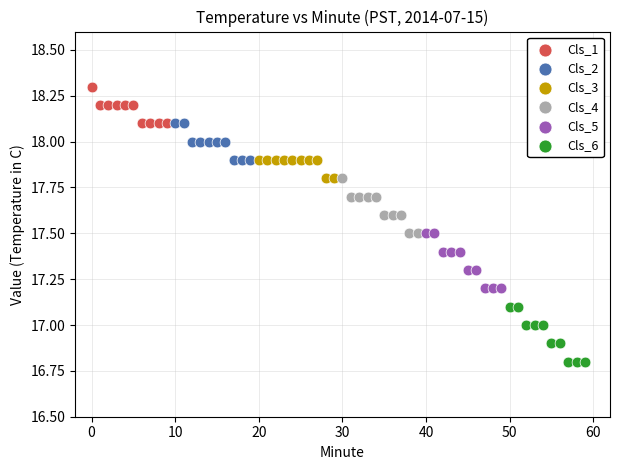

Which series contains the highest Y value?

Cls_1